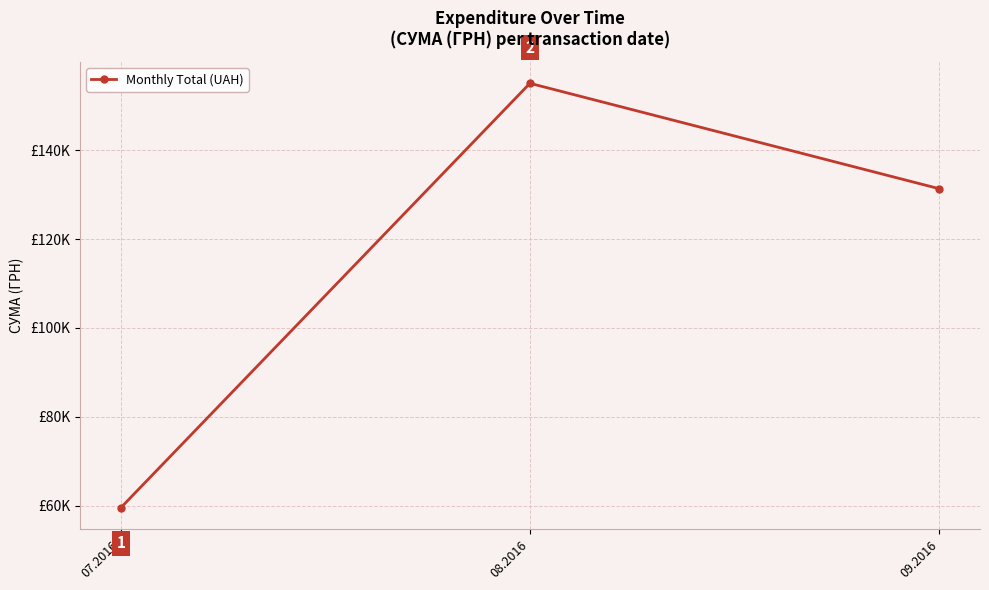

List the labels in order of value, smallest first.

07.2016, 09.2016, 08.2016